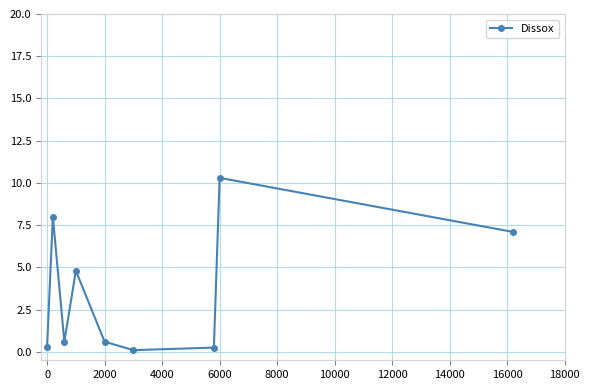

Does the chart have visible grid lines?

Yes